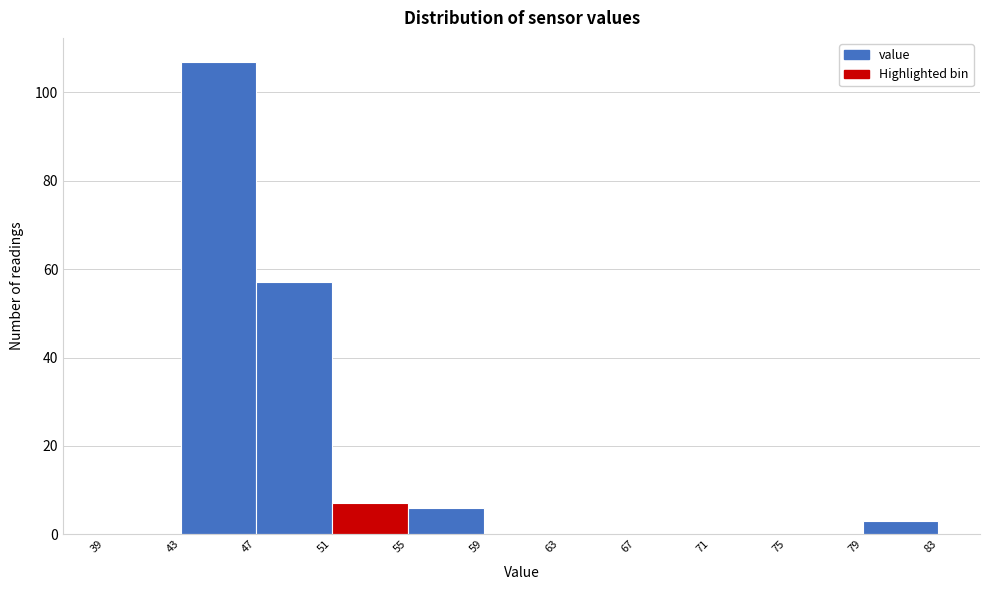

Reading left to right, transcribe this chart: for each bar, give the range it covers on the x-axis and its height. The values are not printed on the chart, so give them approximately, as read against the axis.

39 to 43: 0
43 to 47: 108
47 to 51: 58
51 to 55: 8
55 to 59: 6
59 to 63: 0
63 to 67: 0
67 to 71: 0
71 to 75: 0
75 to 79: 0
79 to 83: 4